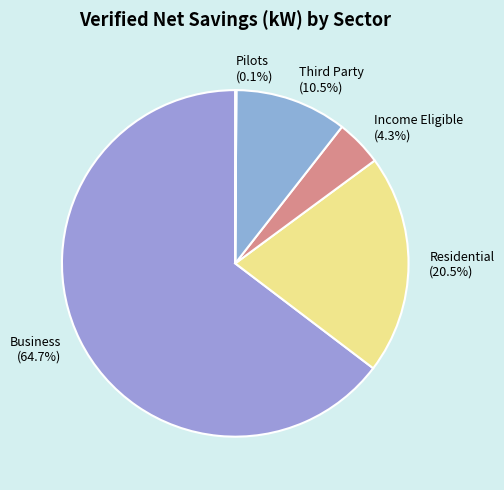

To the nearest percent, what is the average slice percentage?

20%